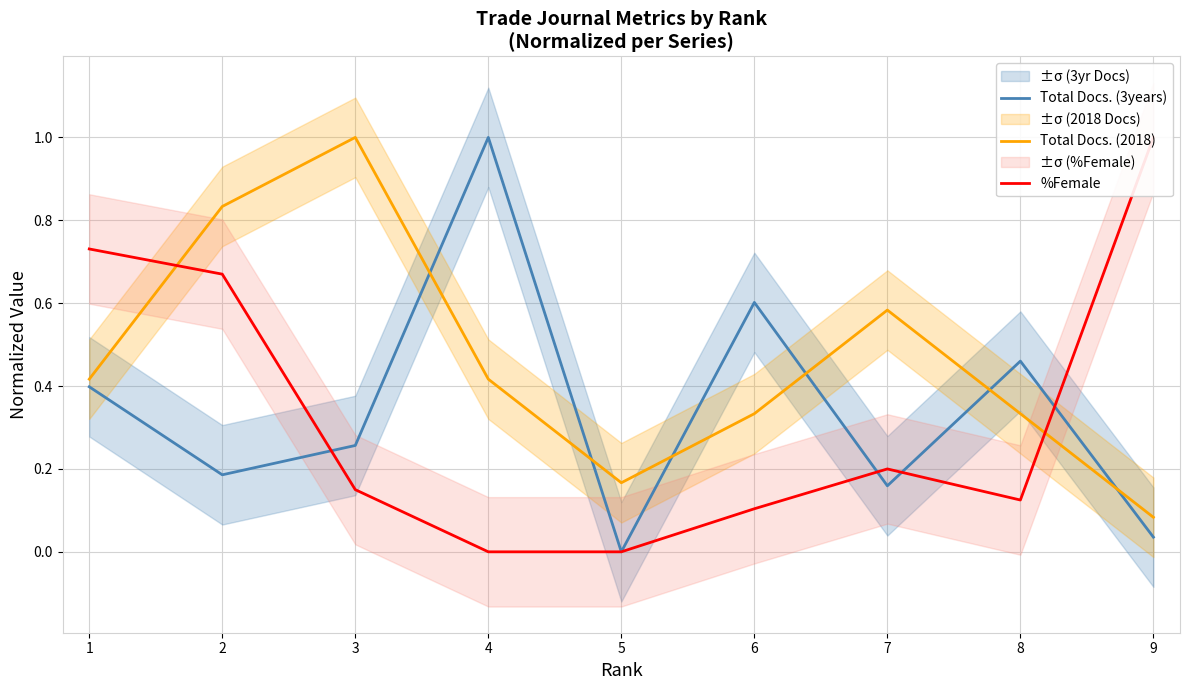

Reading left to right, what are all the values shown in this chart?

Total Docs. (3years): 0.4	0.2	0.3	1.0	0.0	0.6	0.2	0.5	0.0
Total Docs. (2018): 0.4	0.8	1.0	0.4	0.2	0.3	0.6	0.3	0.1
%Female: 0.7	0.7	0.1	0.0	0.0	0.1	0.2	0.1	1.0